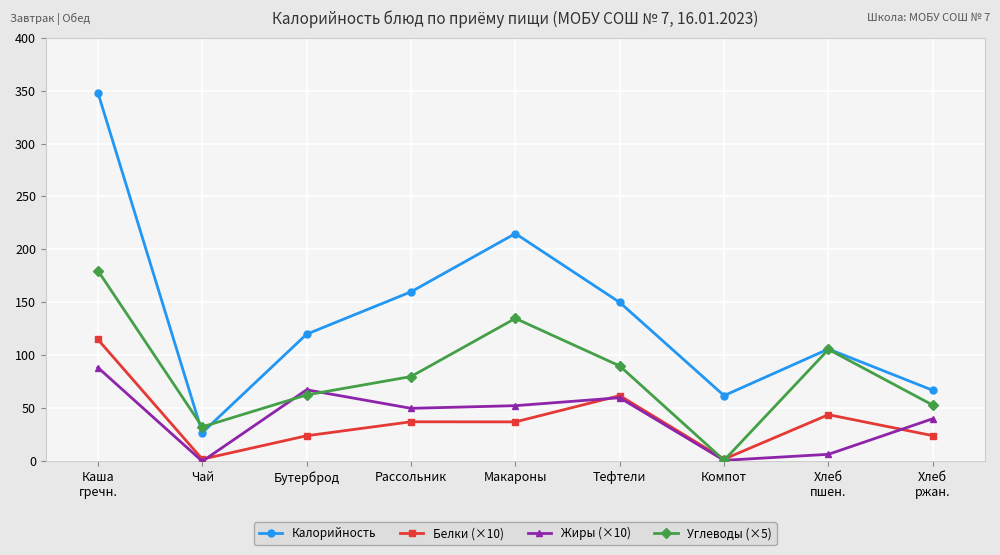

What is the label of the 5th point from the left?

Макароны